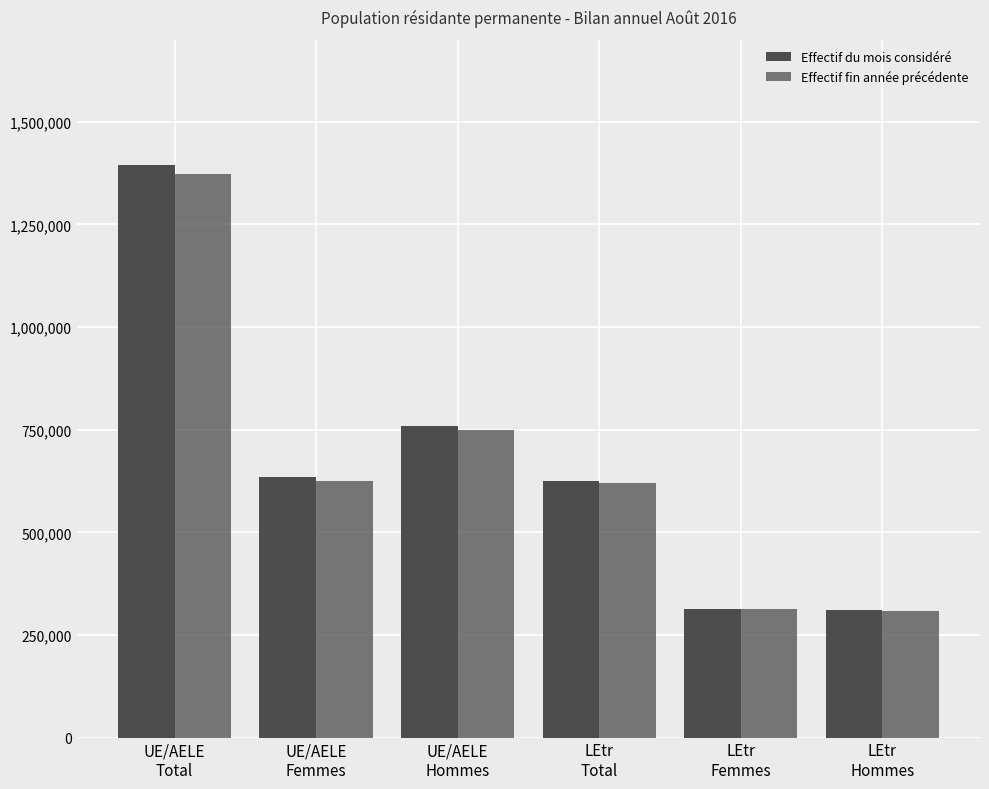

What is the sum of the Effectif fin année précédente values at LEtr
Hommes and UE/AELE
Hommes?

1057648